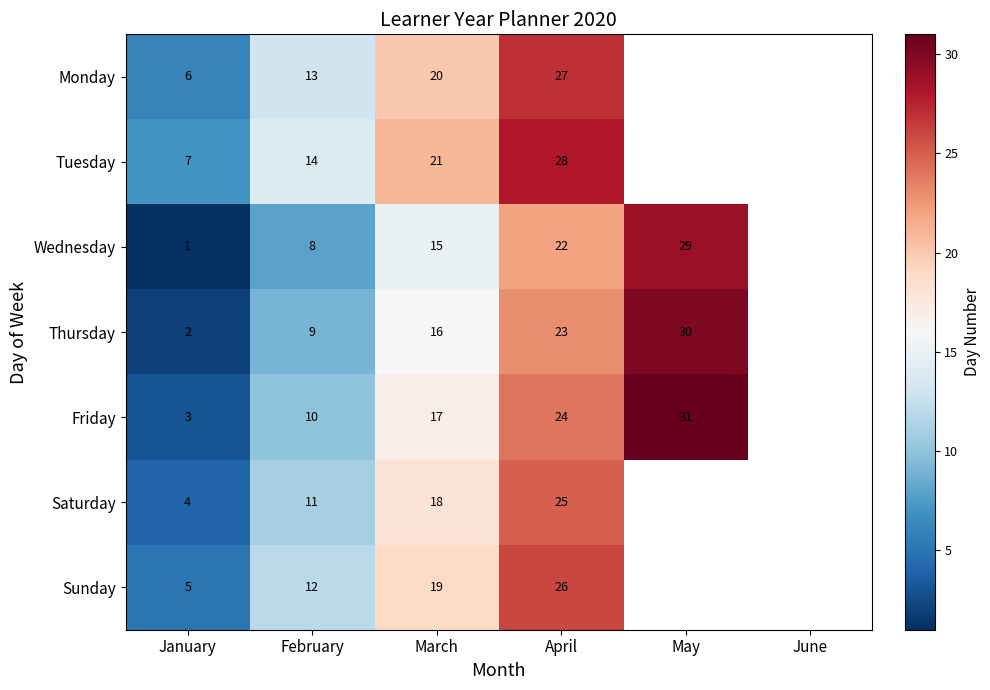

What is the difference between the highest and lowest values at January?

6